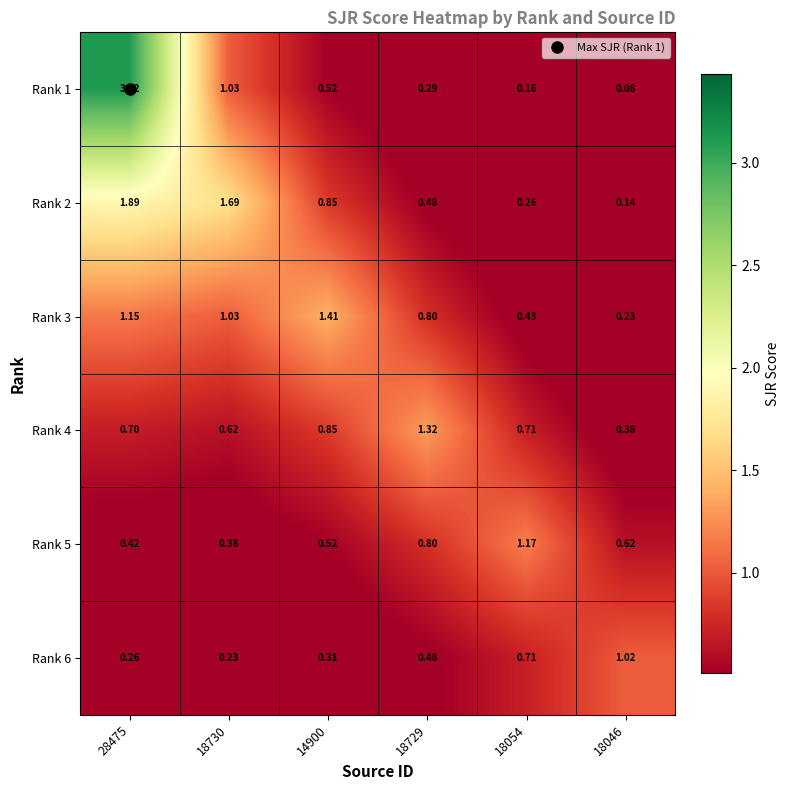

Is the value of Rank 4 at 18729 greater than the value of Rank 2 at 18729?

Yes